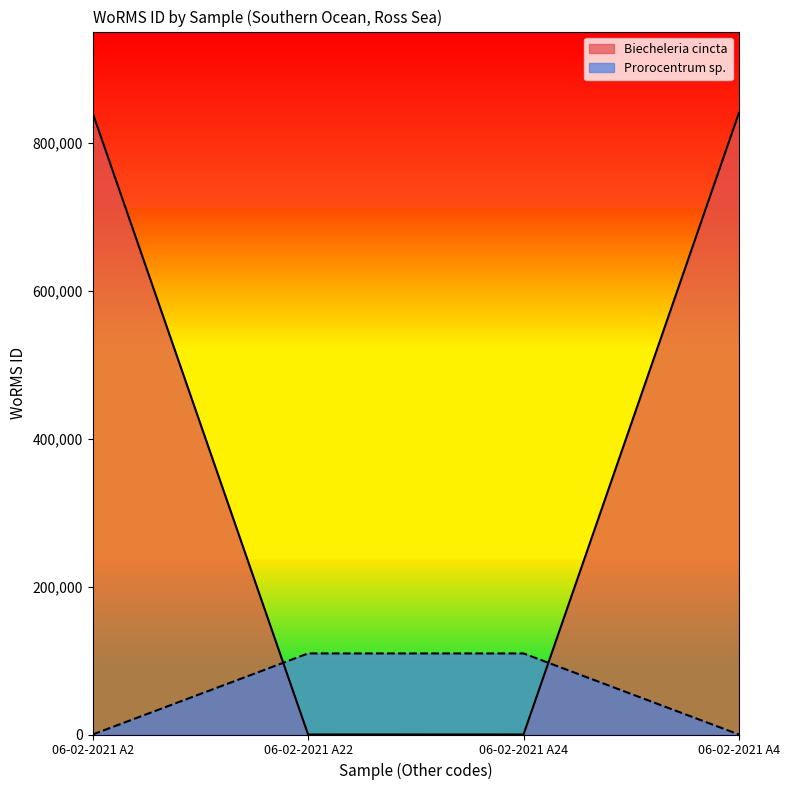

List the series in order of their peak value, highest first.

Biecheleria cincta, Prorocentrum sp.